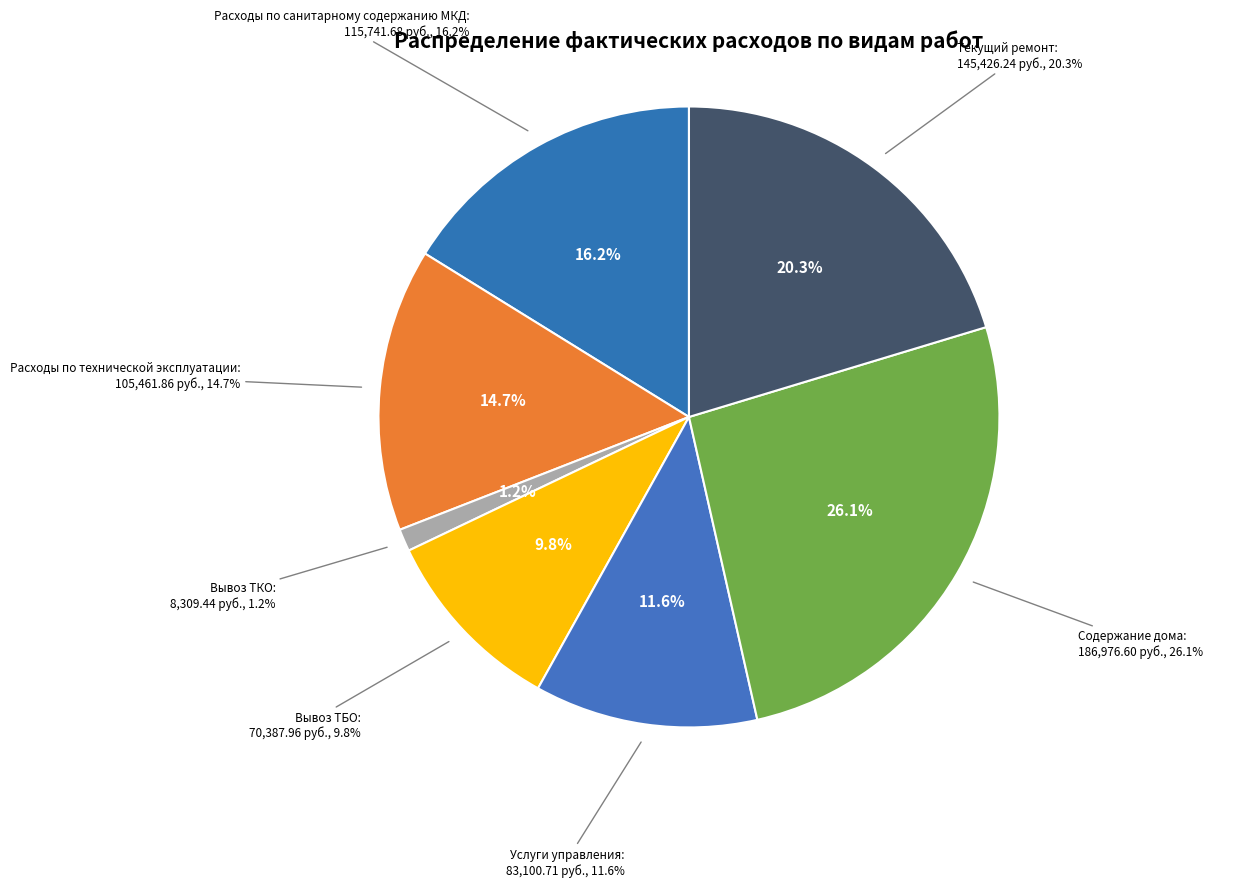

To the nearest percent, what is the average slice percentage?

14%